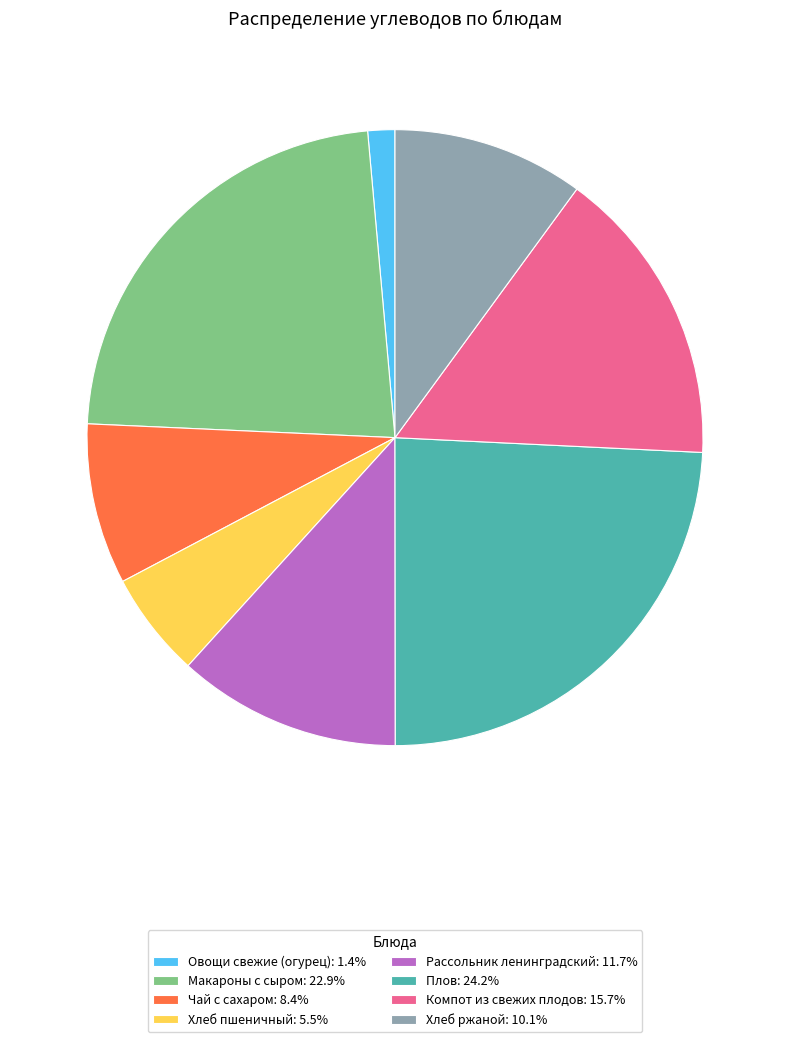

Count the number of slices in the pie.

8